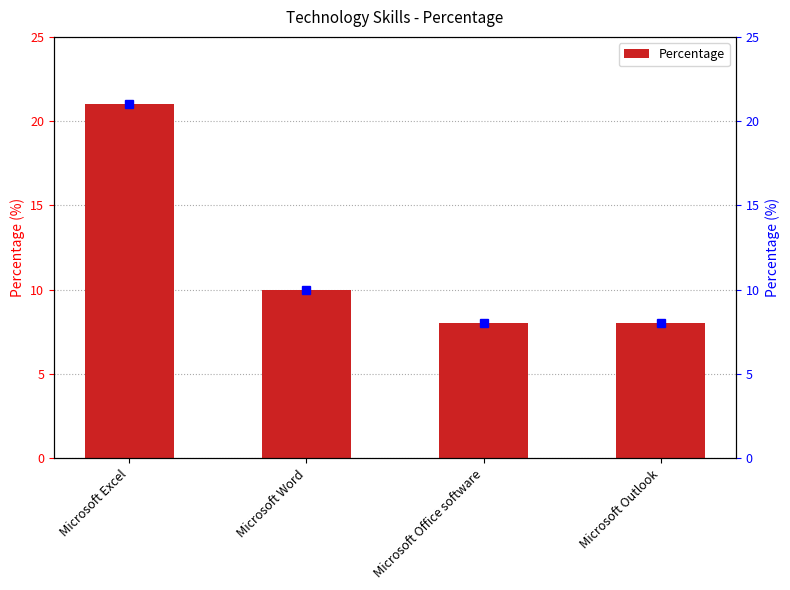

How many data points does each series have?

4